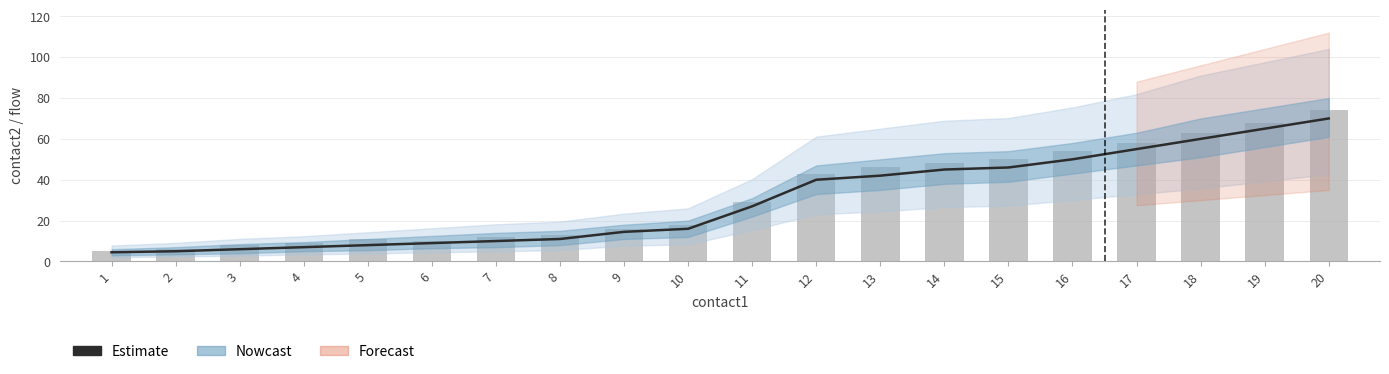

At which category is the sum across all series the highest?

20